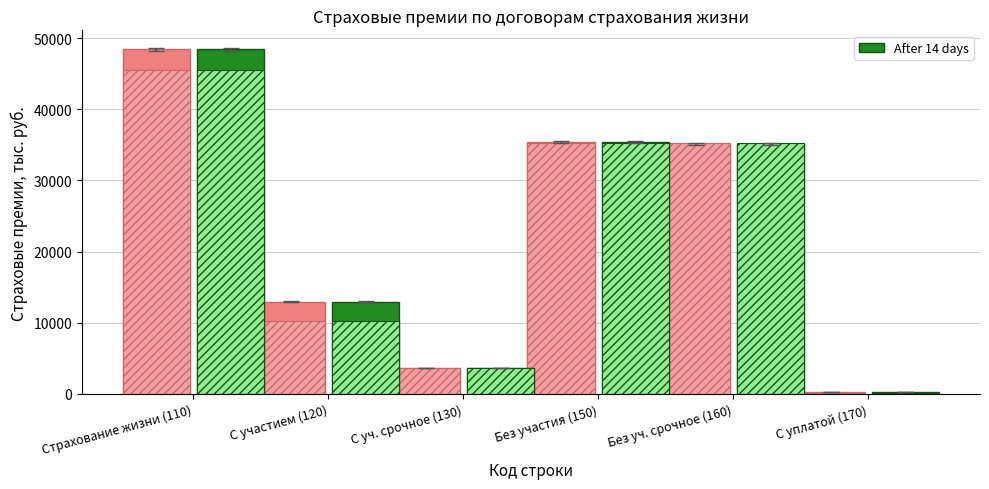

What is the total value across all series at С уплатой (170)?

703.7